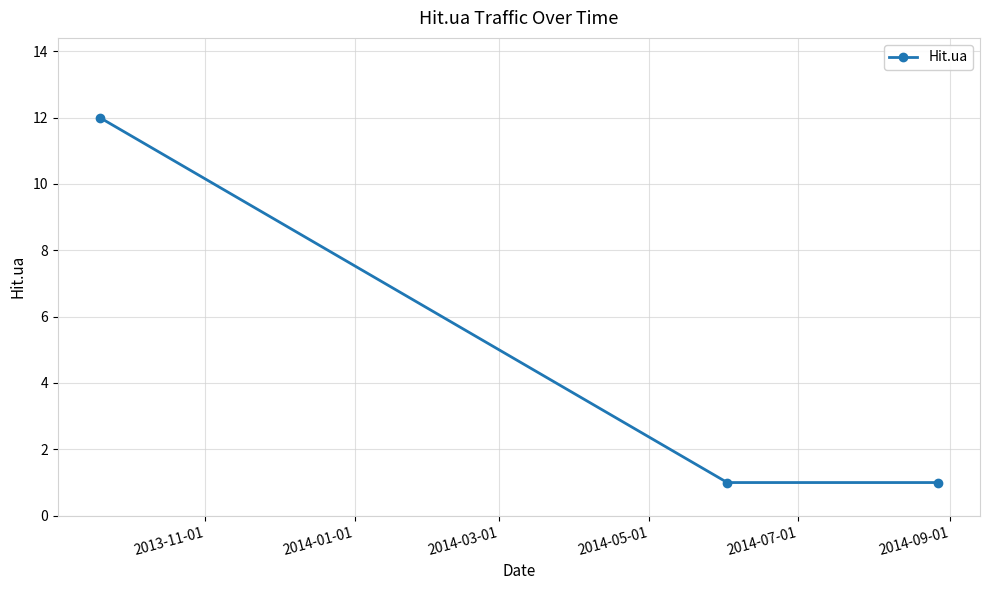

What is the greatest value displayed?

12